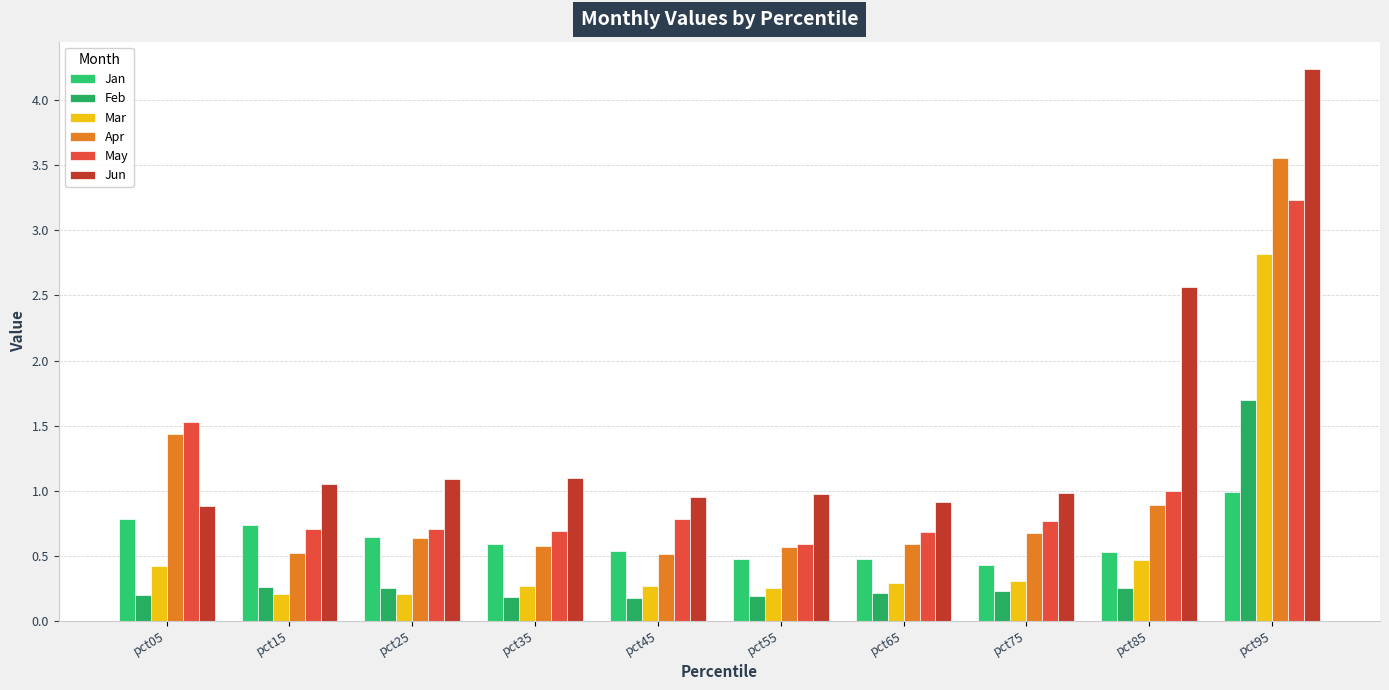

Is it true that May equals 0.9 at pct55?

False